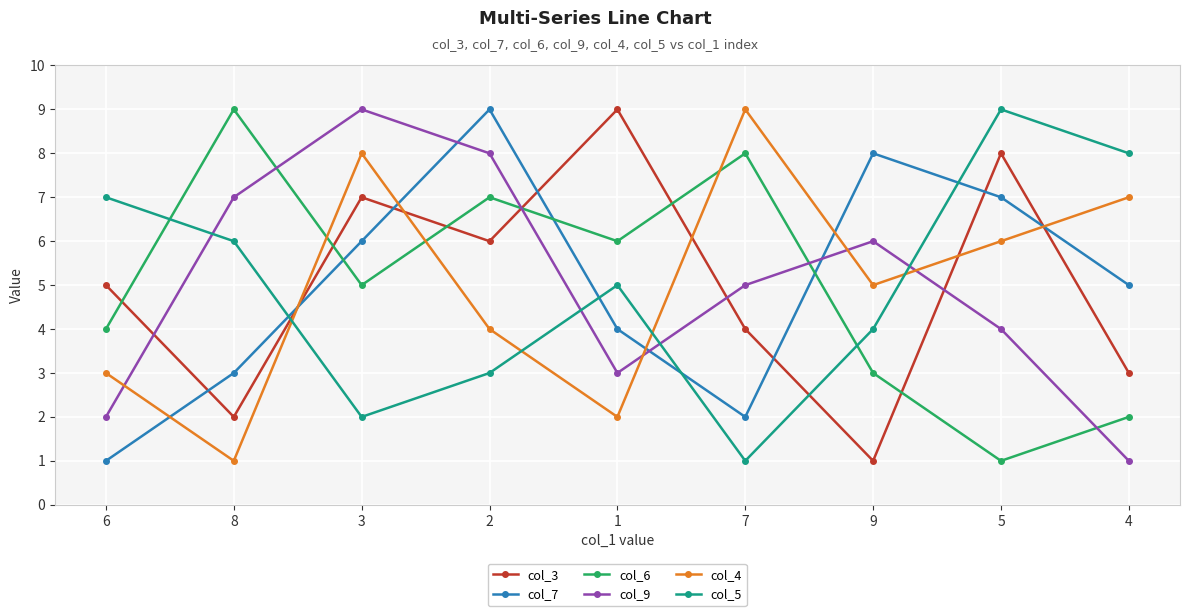

Where does the col_6 series first go above 5?

8